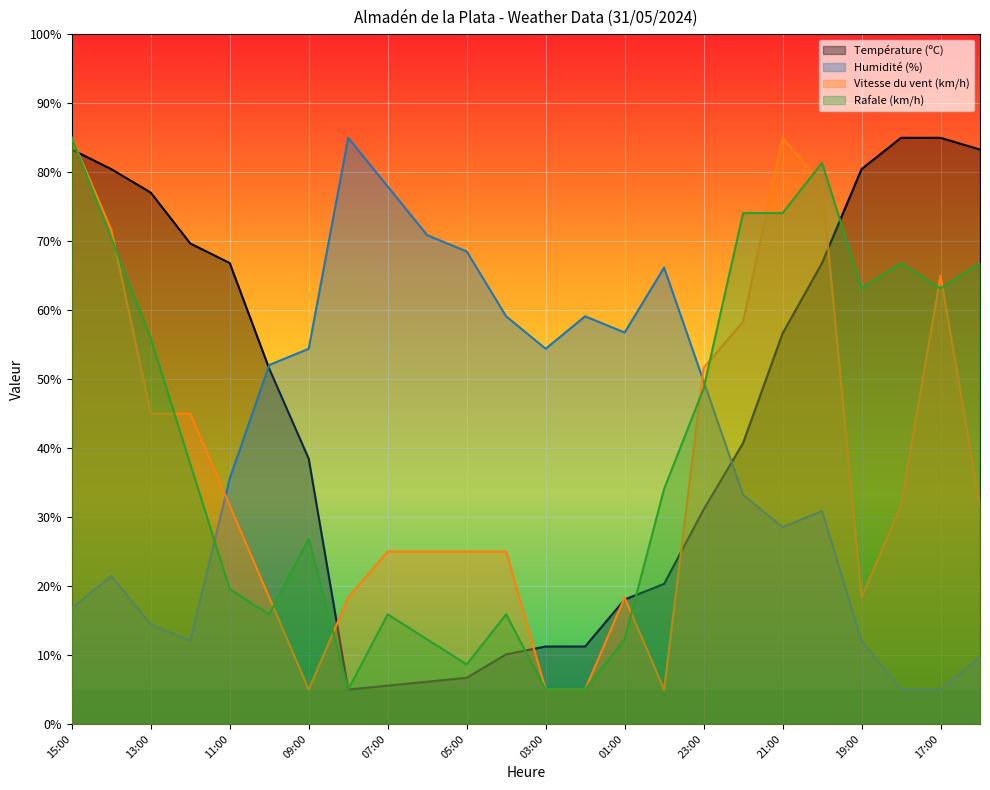

What is the value of the Vitesse du vent (km/h) point at the 19th from the left?

85.0